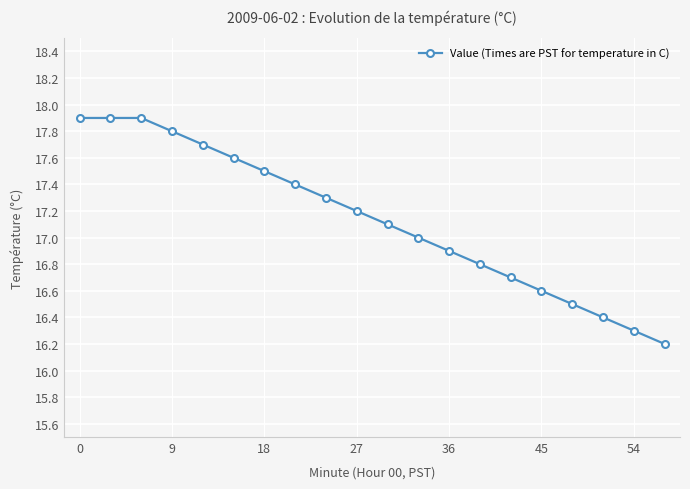

What is the value of the 10th point from the left?

17.2